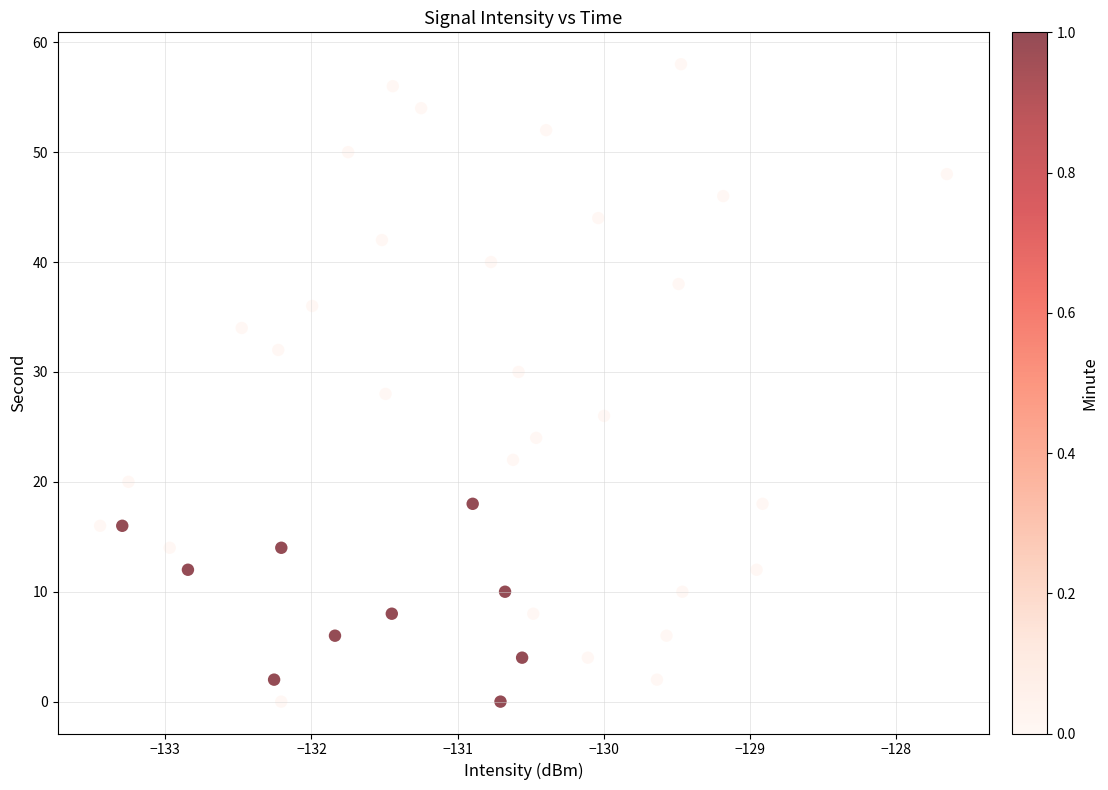

What is the range of Y values (max minus min)?

58